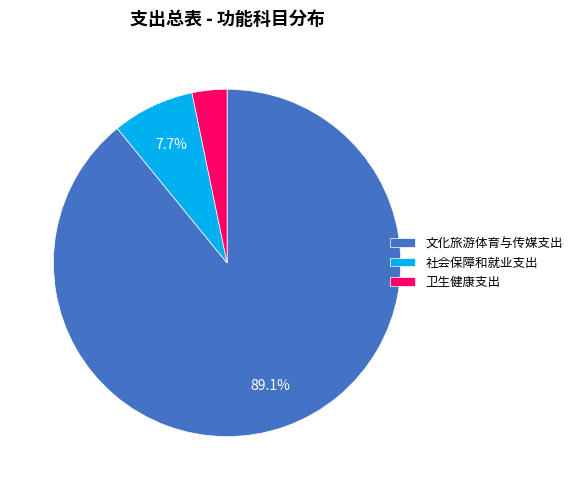

Which slice is the largest?

文化旅游体育与传媒支出